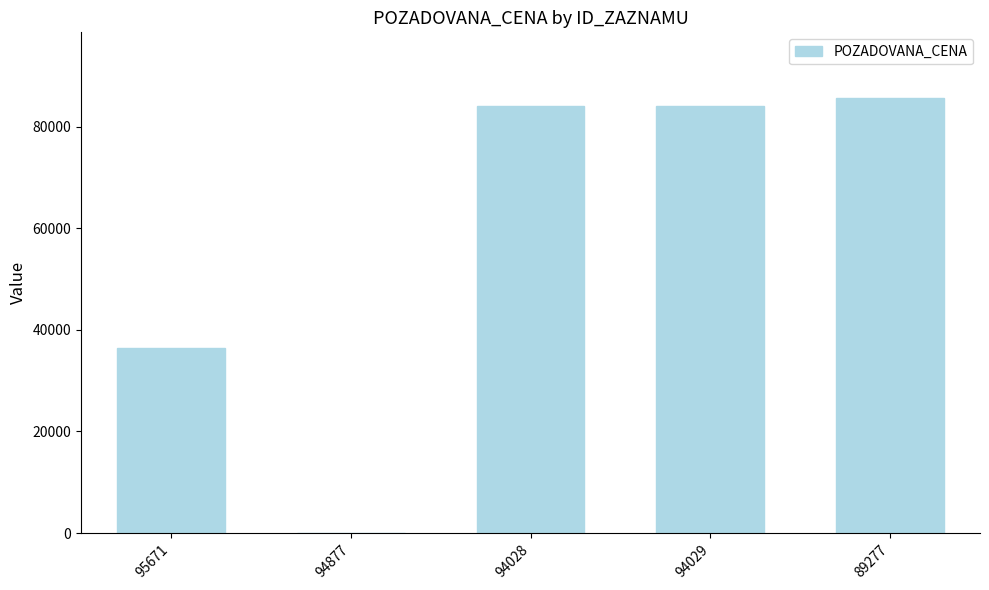

What is the difference between the values at 94877 and 94029?

84000